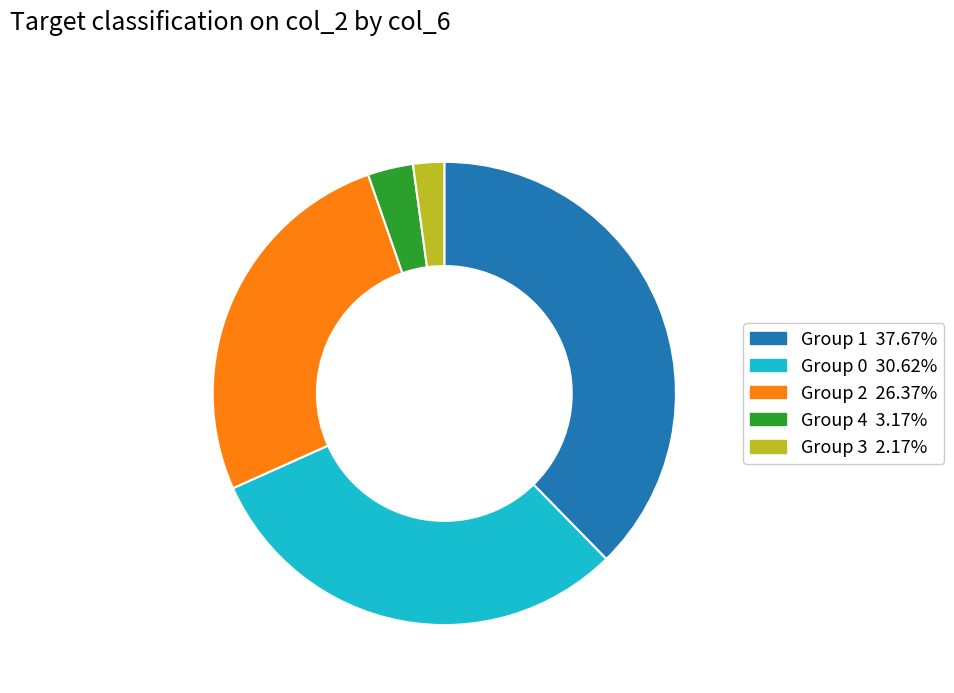

Is there any slice that represents more than half of the pie?

No